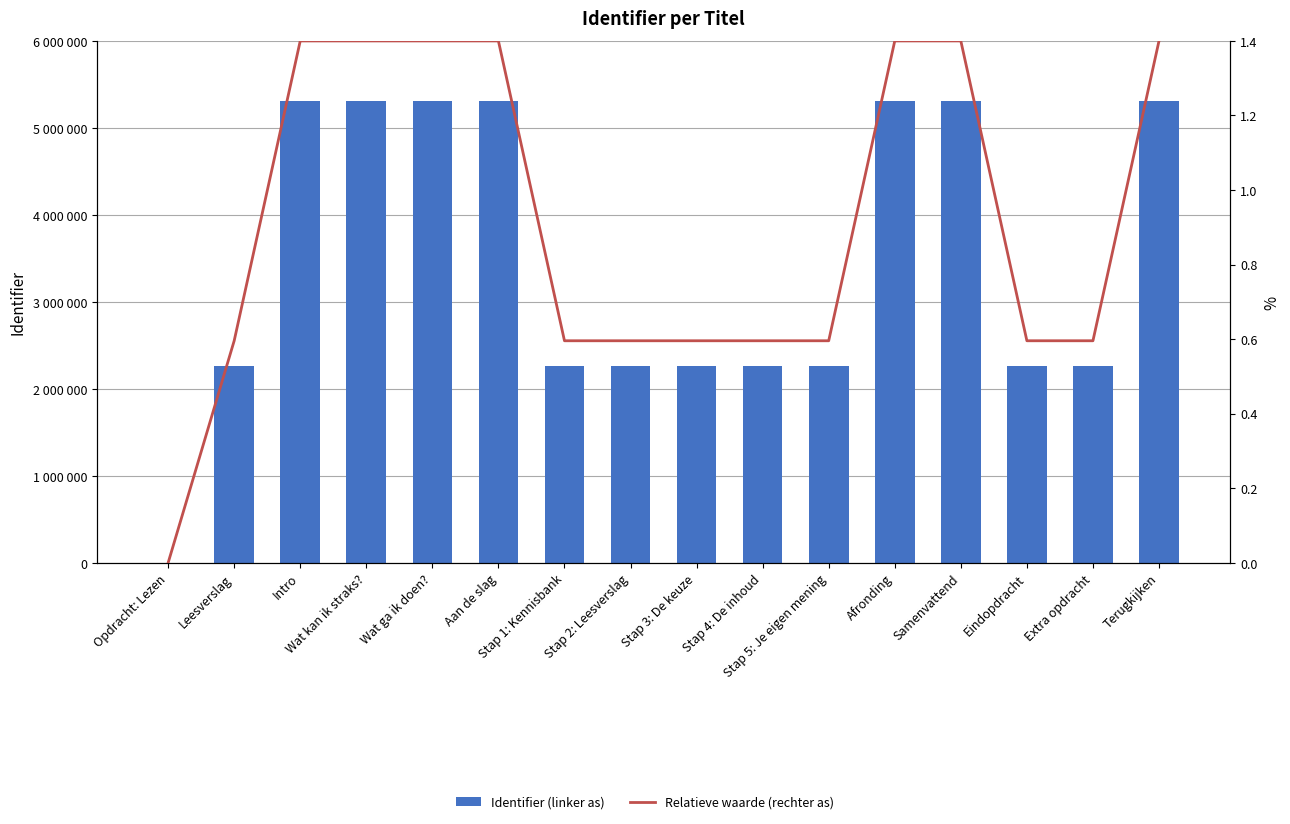

What position from the left is Aan de slag?

6